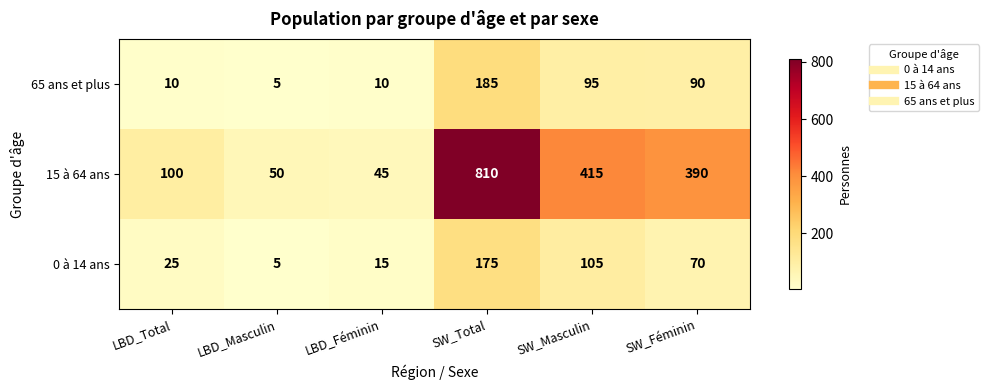

Which series changed the most between SW_Total and SW_Féminin?

15 à 64 ans